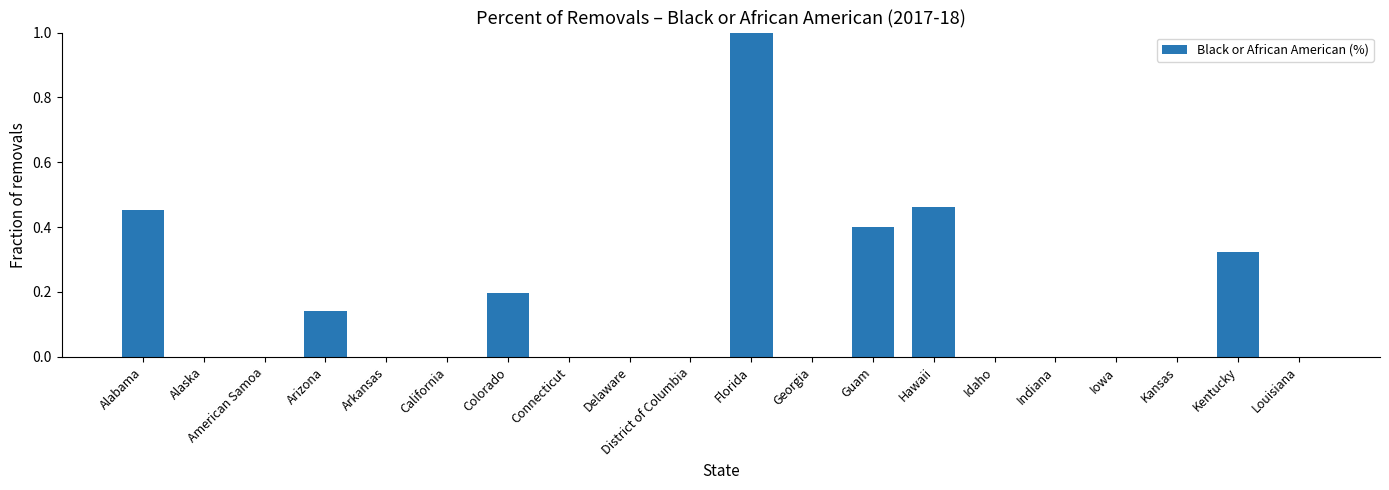

What is the sum of the values at Indiana and Guam?

0.4